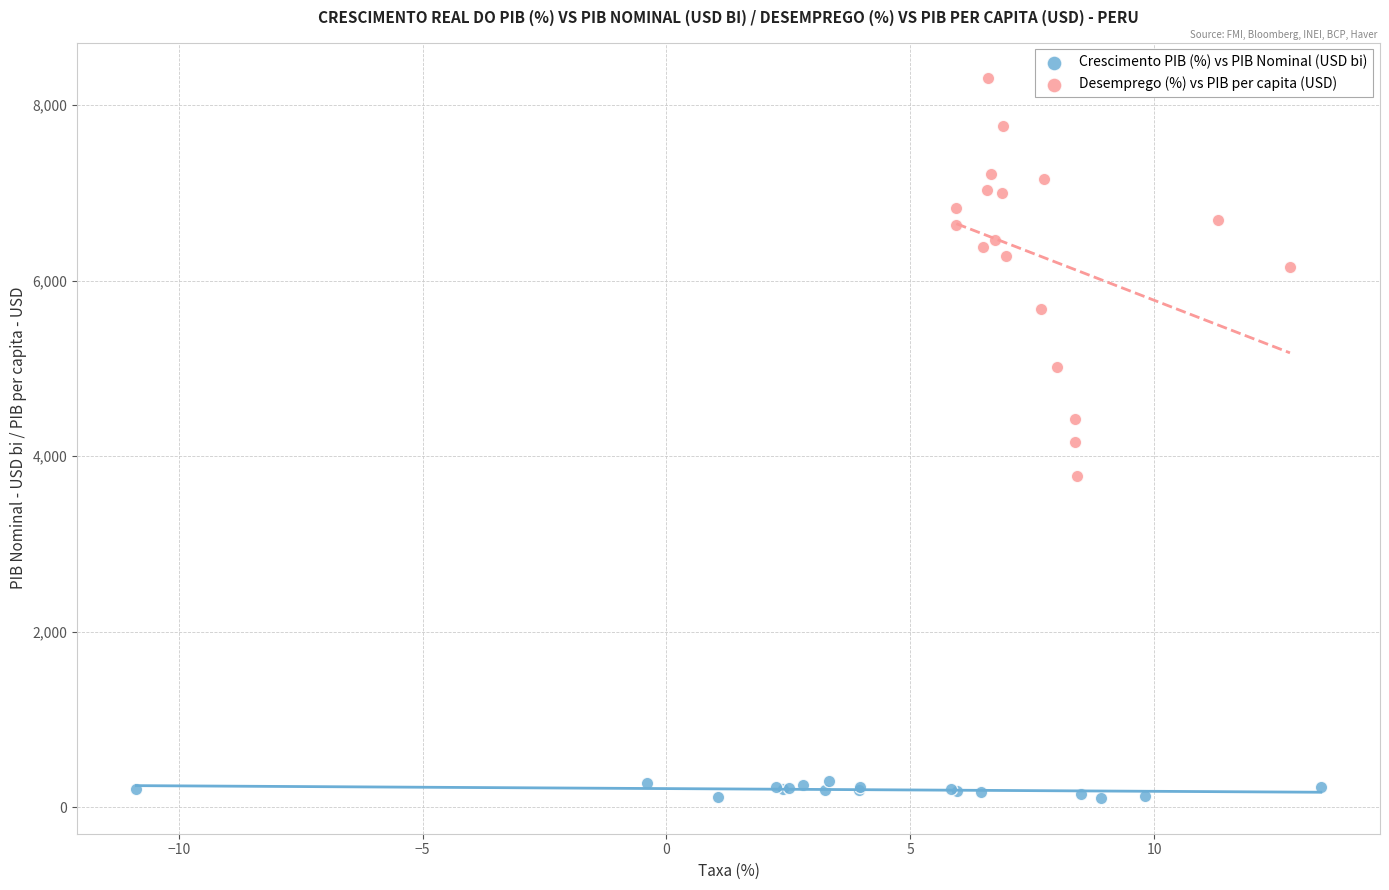

Which series has the largest Y range (max minus min)?

Desemprego (%) vs PIB per capita (USD)